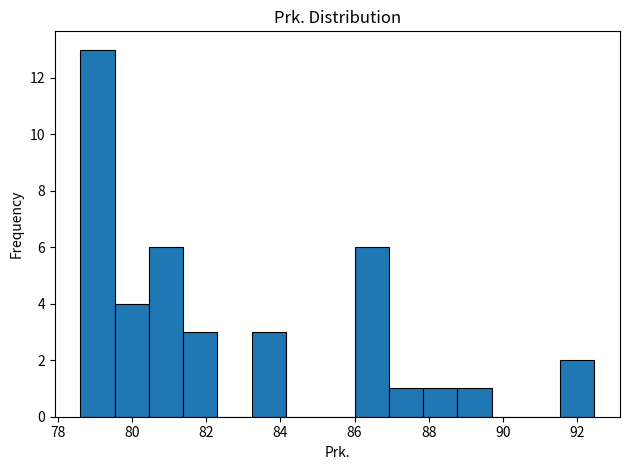

What is the height of the bar covering 81.4 to 82.4 on the x-axis? Neither the bar edges nor the heights are printed on the chart, so give them approximately, as read against the axes.

3